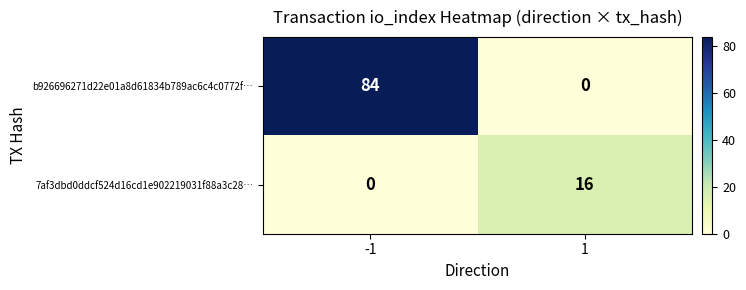

What is the difference between the 7af3dbd0ddcf524d16cd1e902219031f88a3c28… values at 1 and -1?

16